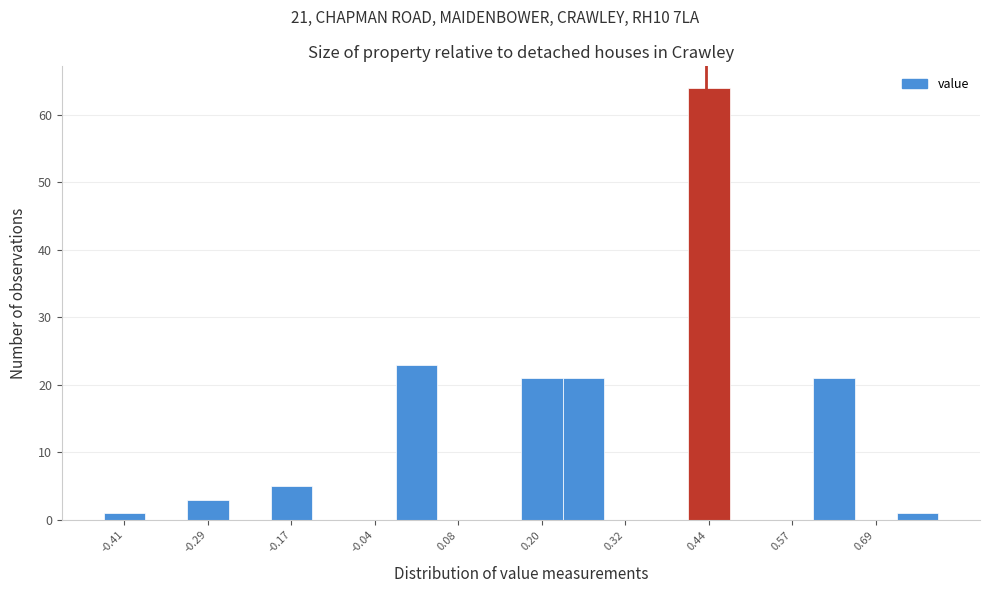

Around what value on the x-axis is the tallest bar? Give the approximate position of its centre, as read against the axis.

0.44